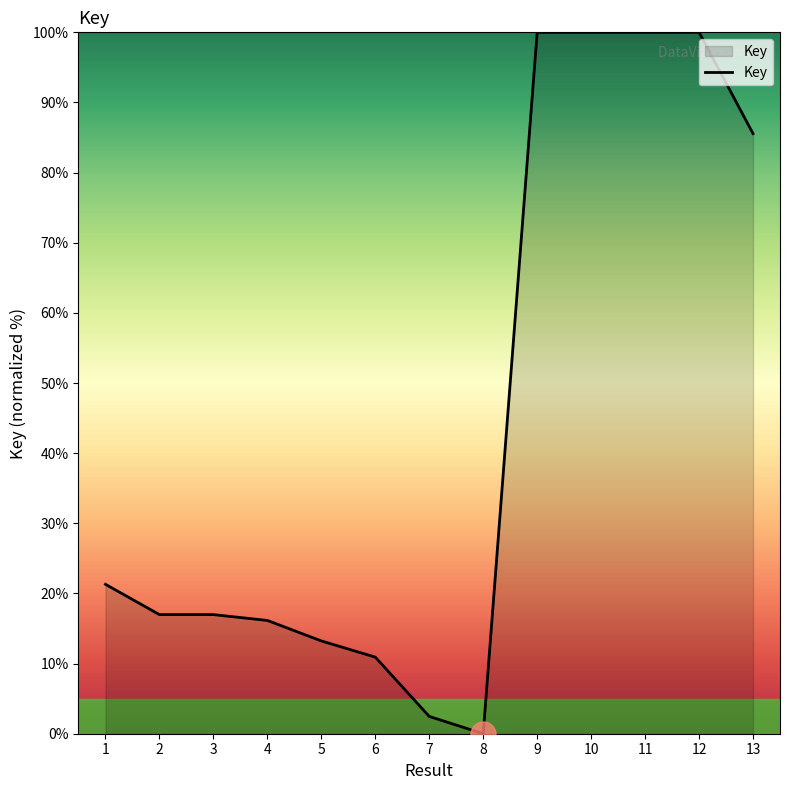

The chart shows a value of 142.7 at 9. True or false?

False